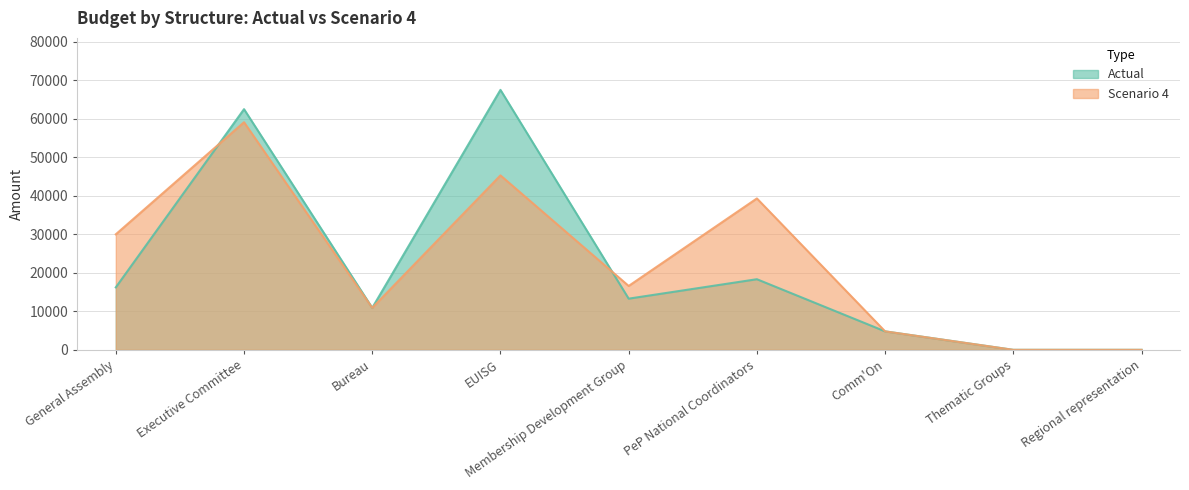

True or false: Actual has a value of 0.0 at Thematic Groups.

True